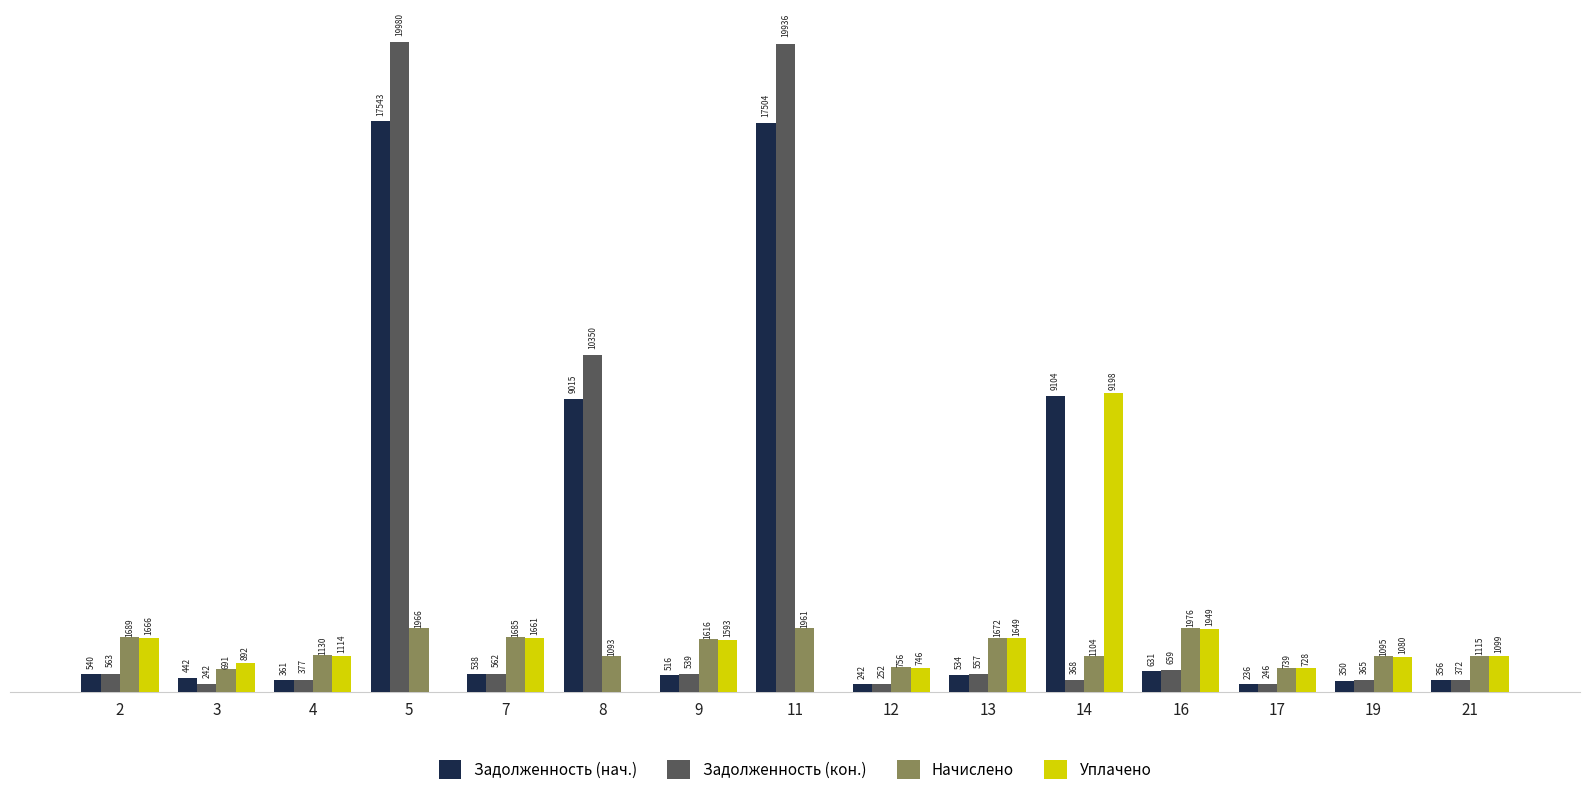

Is the value of Задолженность (нач.) at 21 greater than the value of Задолженность (кон.) at 8?

No